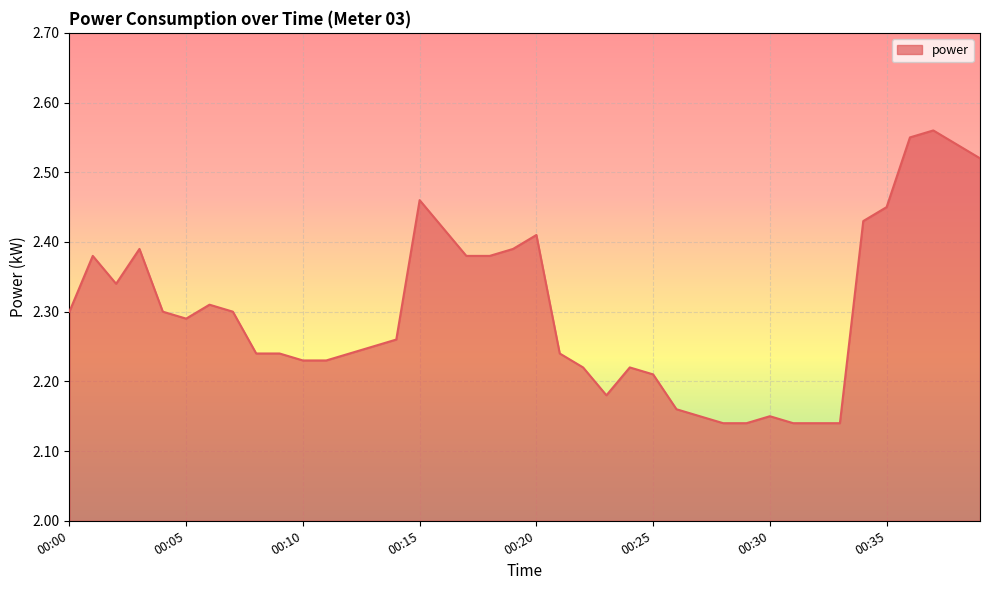

Does the chart have visible grid lines?

Yes